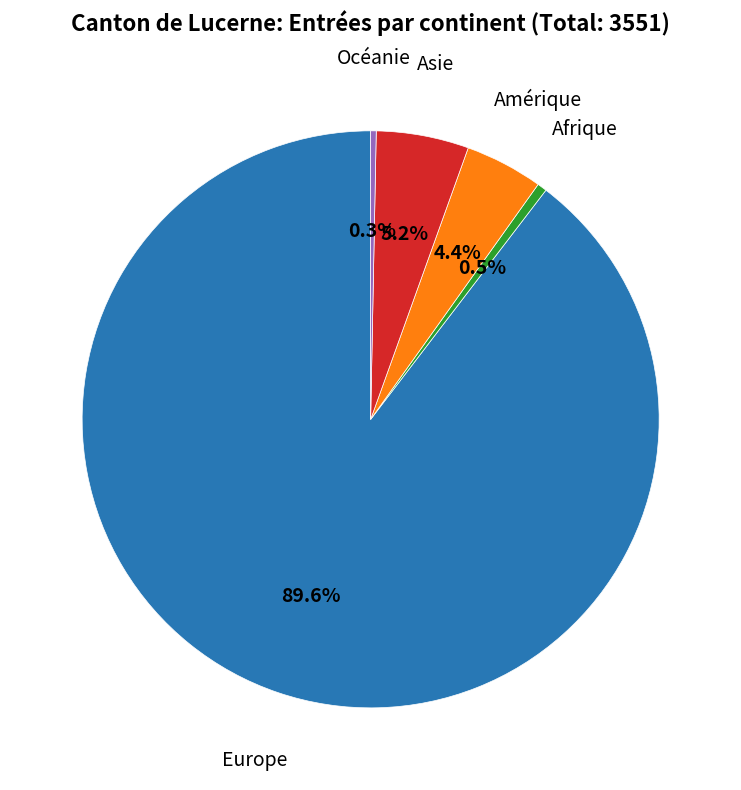

Which category has the biggest portion of the pie?

Europe